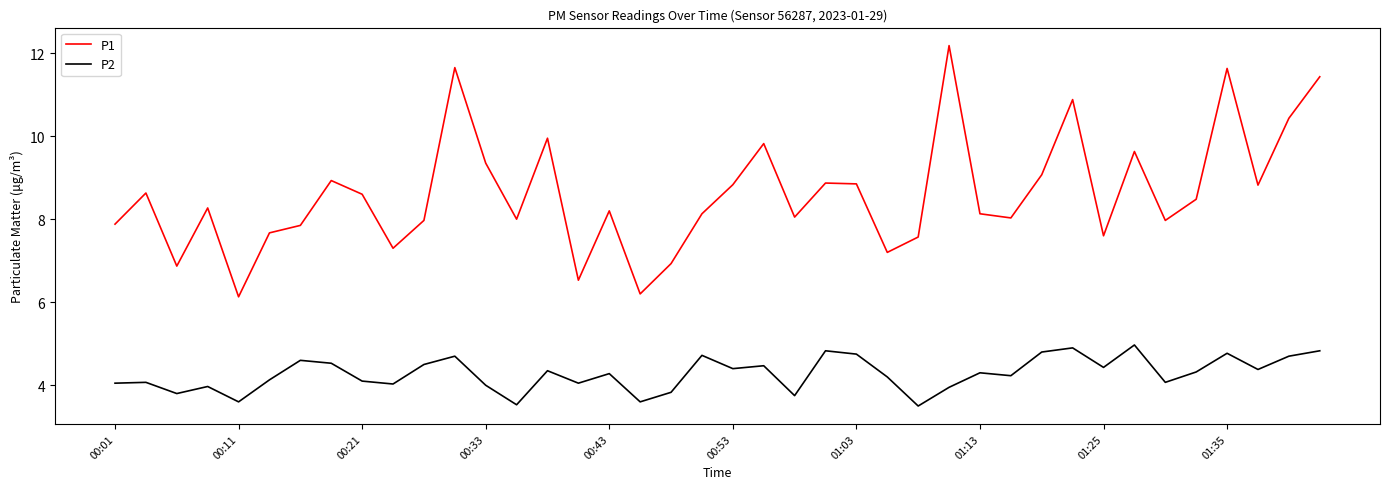

List the series in order of their overall mean, lowest first.

P2, P1